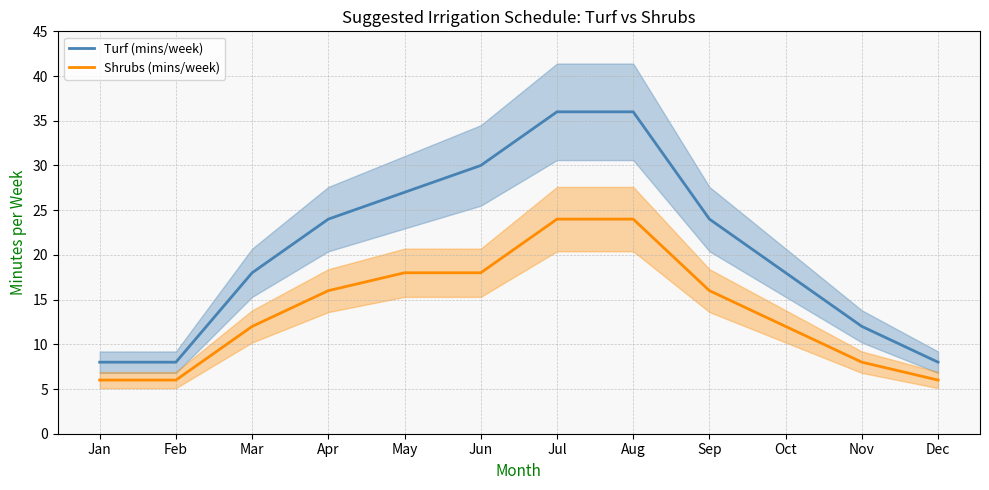

List the labels in order of Shrubs (mins/week) value, smallest first.

Jan, Feb, Dec, Nov, Mar, Oct, Apr, Sep, May, Jun, Jul, Aug